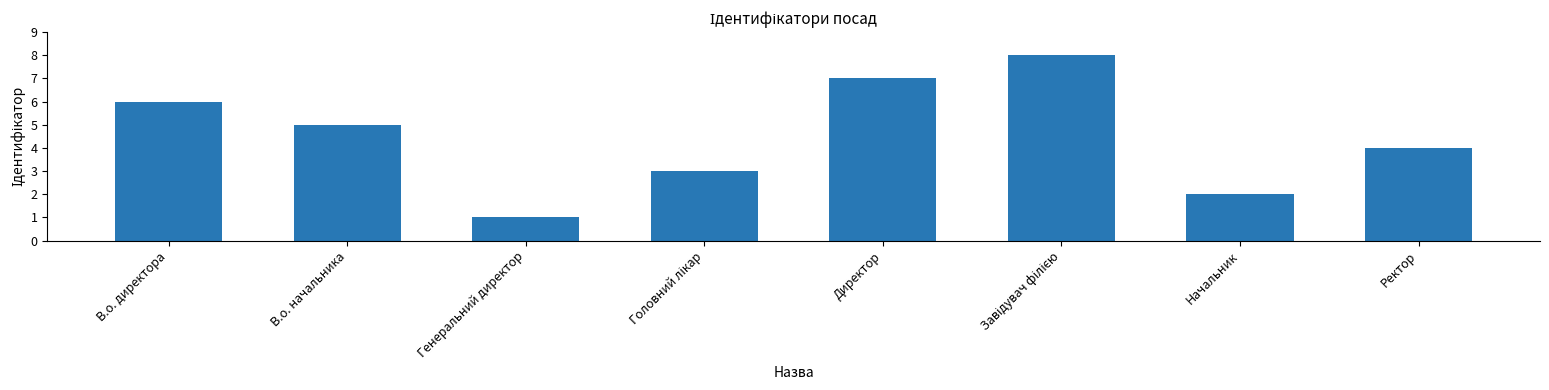

What is the sum of the values at В.о. начальника and Начальник?

7